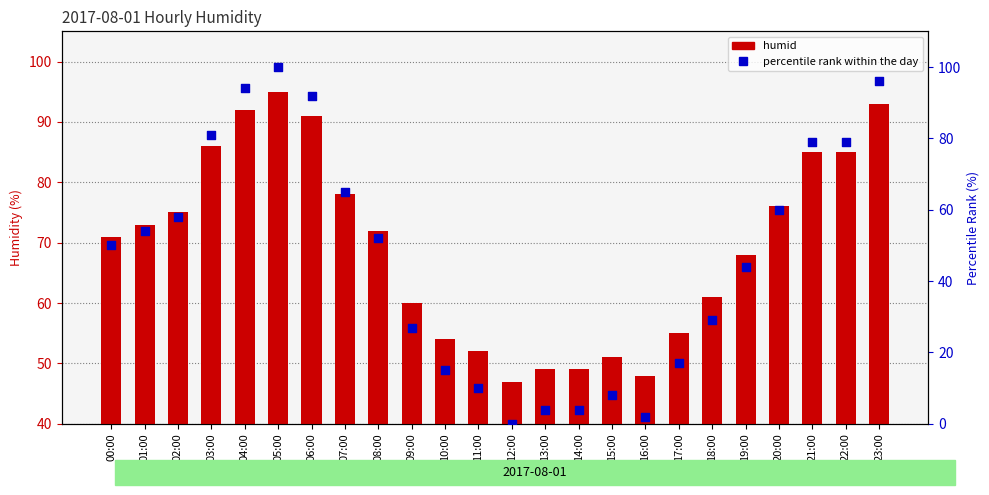

What is the total value across all series at 16:00?

50